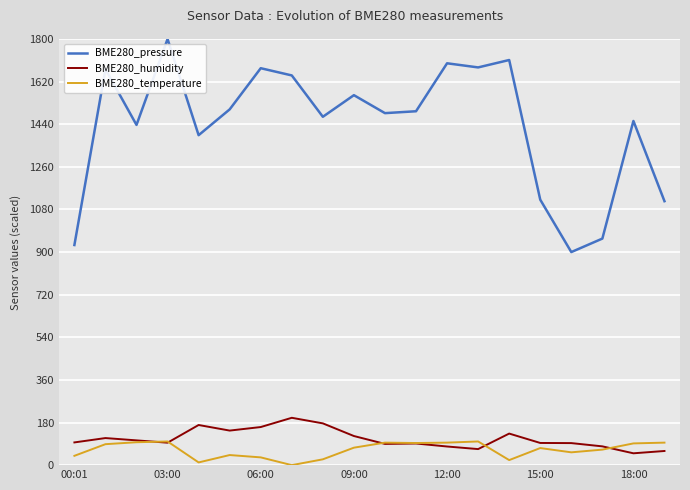

How many values in the BME280_pressure series exceed 1494?

10